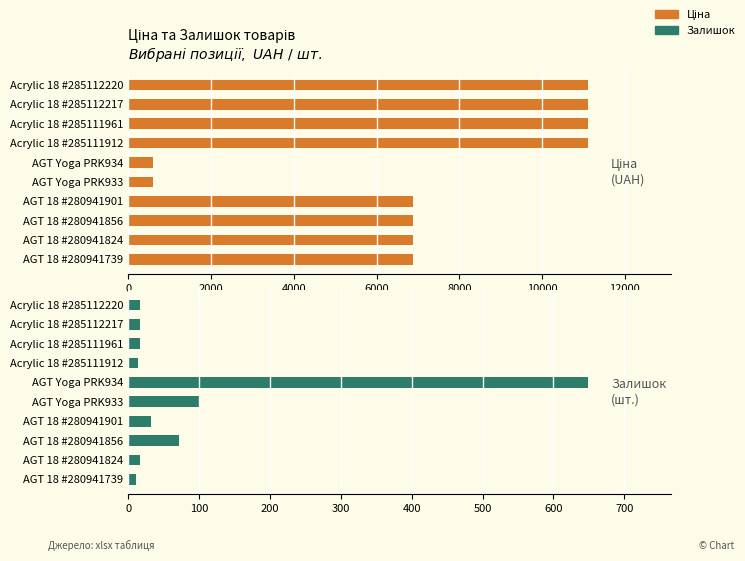

How many values in the Залишок series are below 17?

3